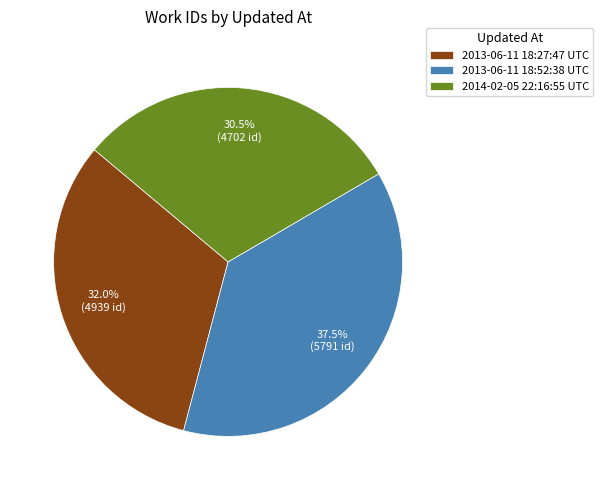

Which category has the smallest portion of the pie?

2014-02-05 22:16:55 UTC